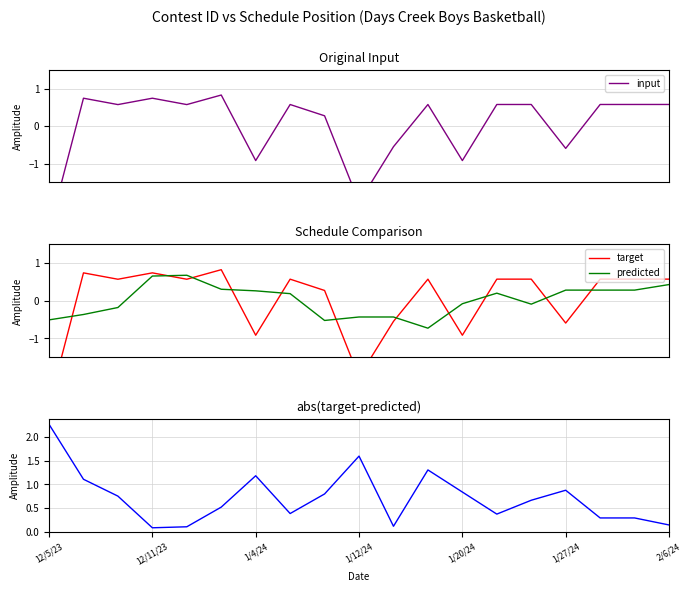

What position from the left is 14?

15